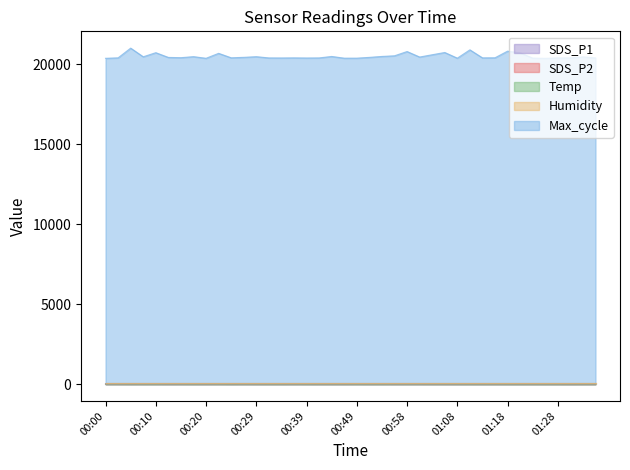

What position from the left is 01:25?

36